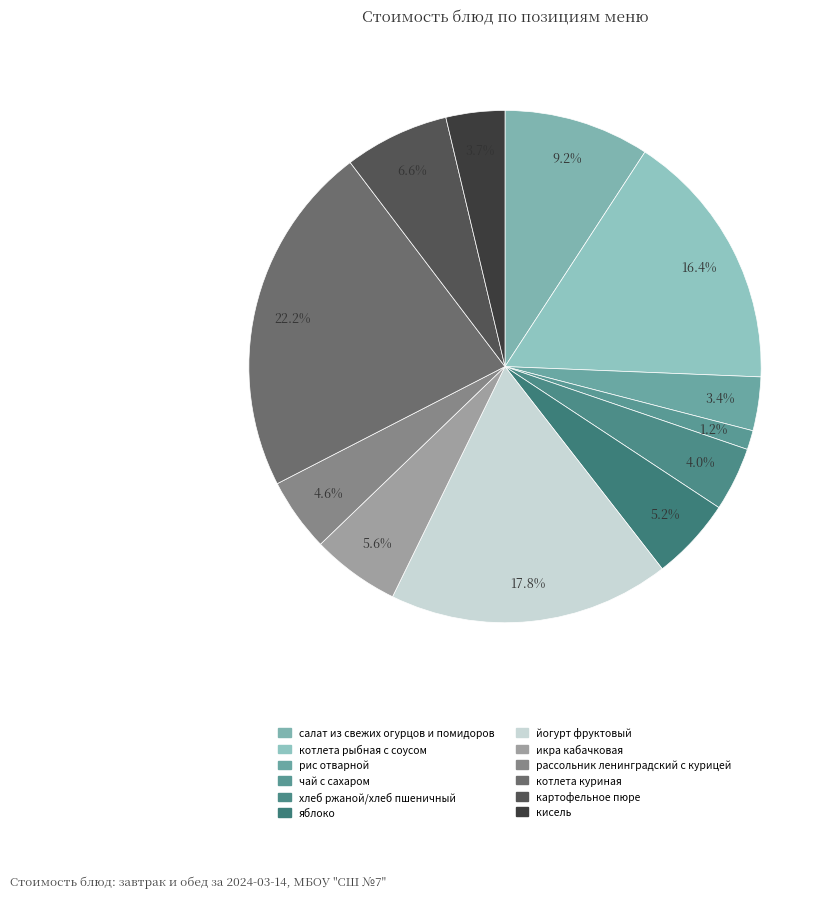

How many slices are in this pie chart?

12